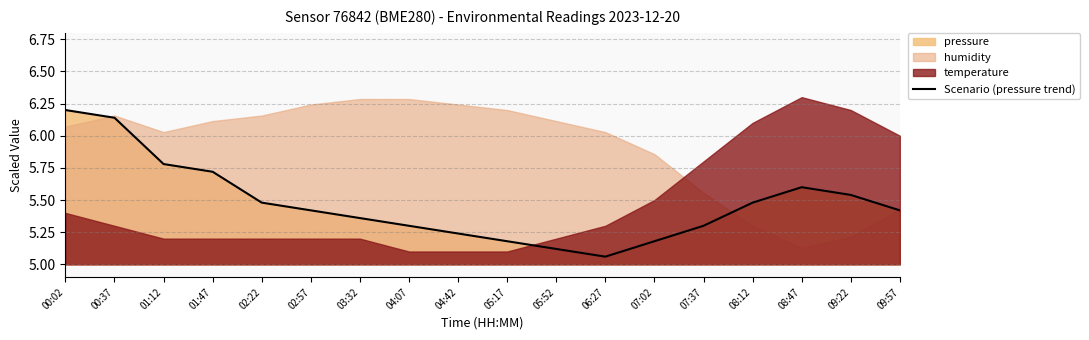

Does the chart have visible grid lines?

Yes